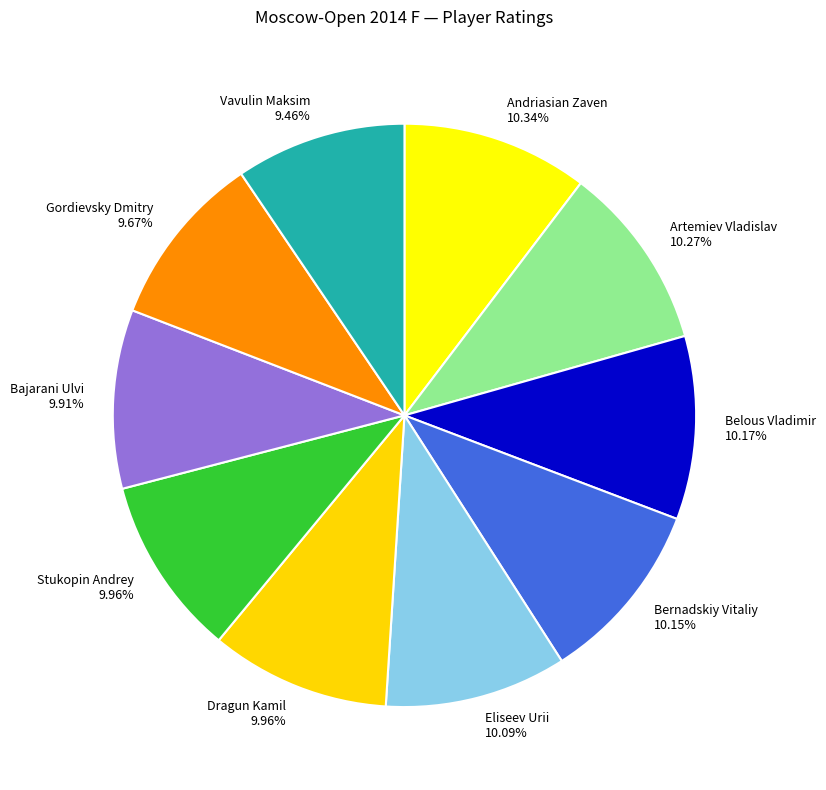

What is the total percentage of Stukopin Andrey and Dragun Kamil?

19.9%